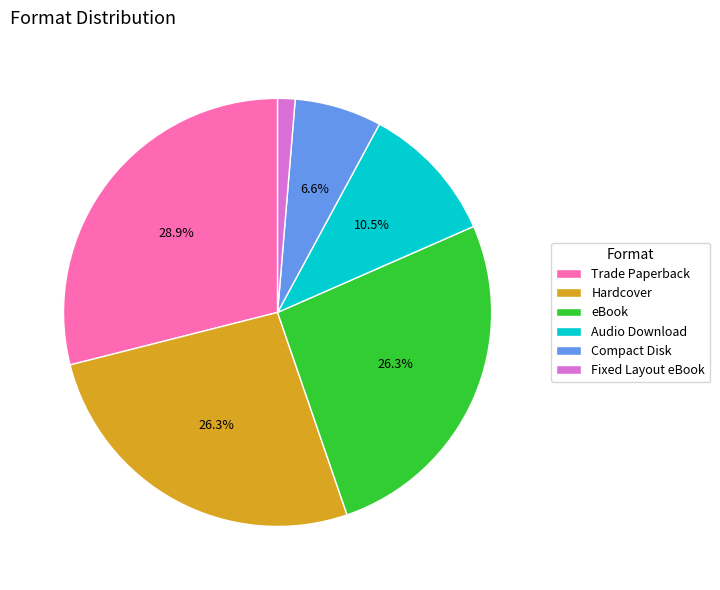

Which has a higher value, Audio Download or Hardcover?

Hardcover